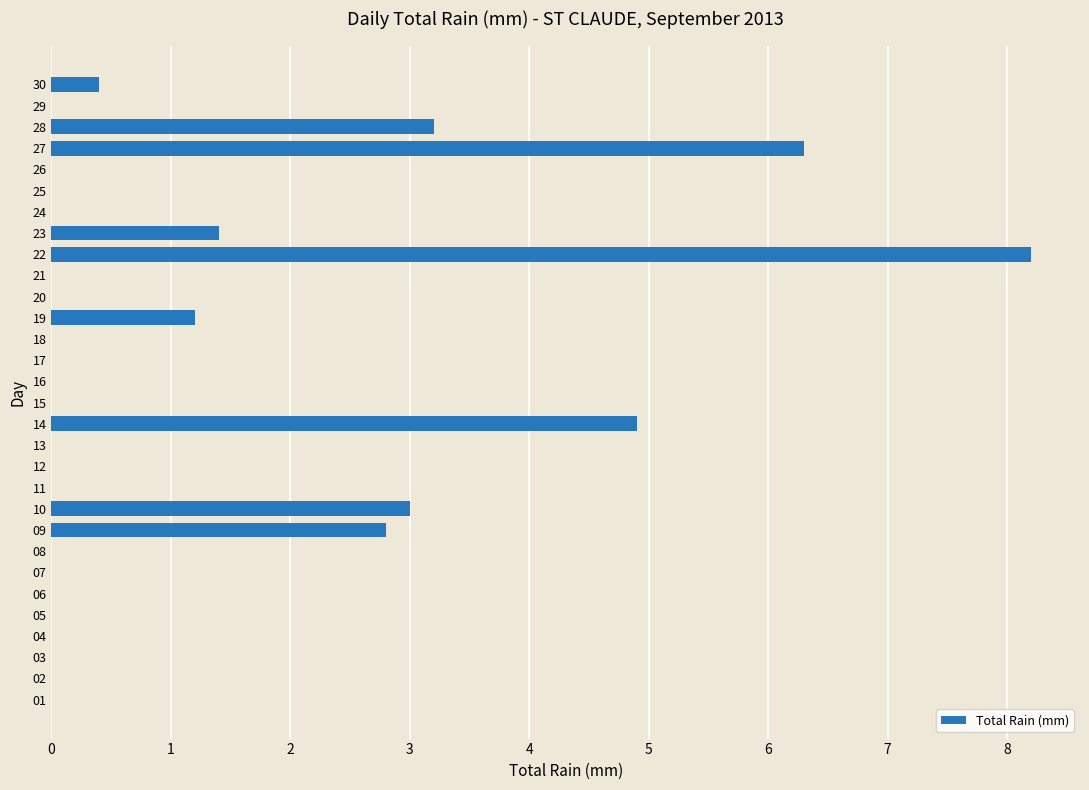

At which category does the chart reach its peak across all series?

22